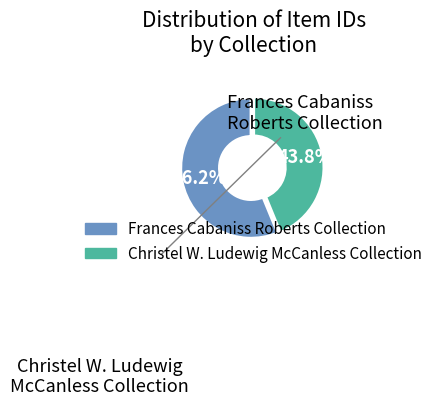

Is there a majority slice in this chart?

Yes